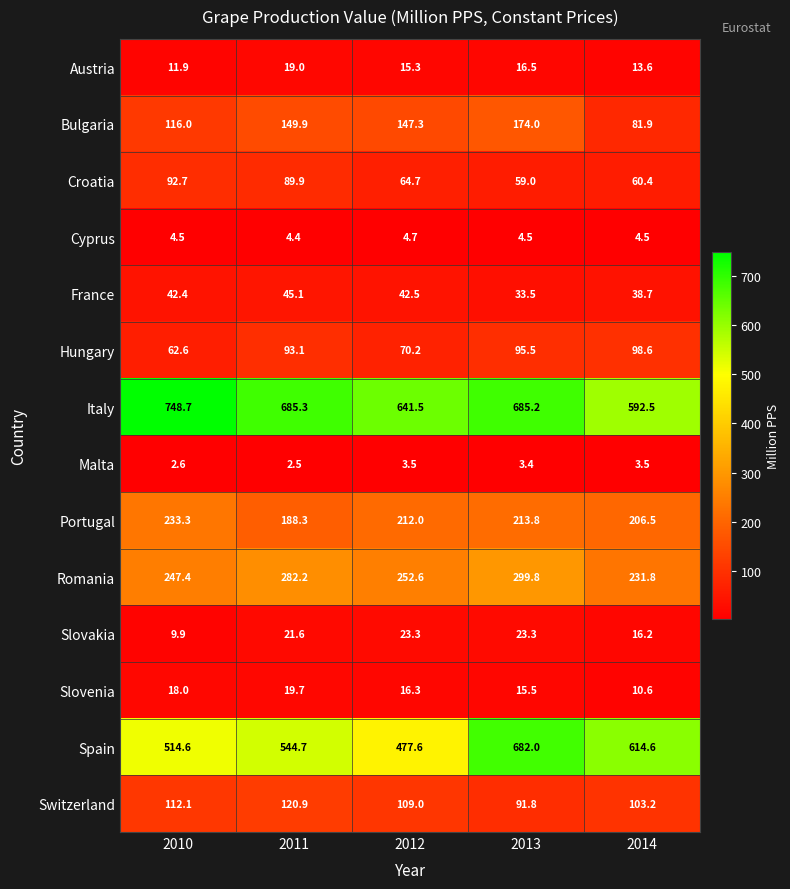

Rank the series by their maximum value, from lowest to highest.

Malta, Cyprus, Austria, Slovenia, Slovakia, France, Croatia, Hungary, Switzerland, Bulgaria, Portugal, Romania, Spain, Italy